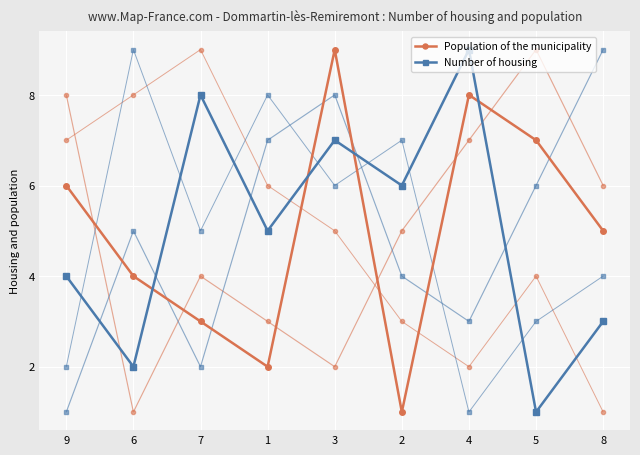

What is the label of the 6th point from the left?

2